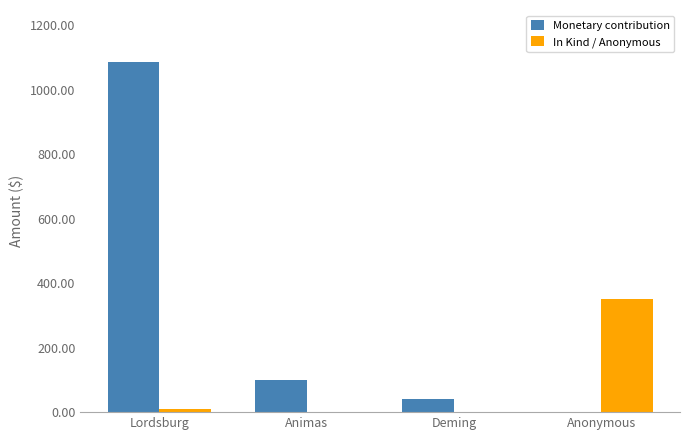

What is the highest value of the Monetary contribution series?

1085.0